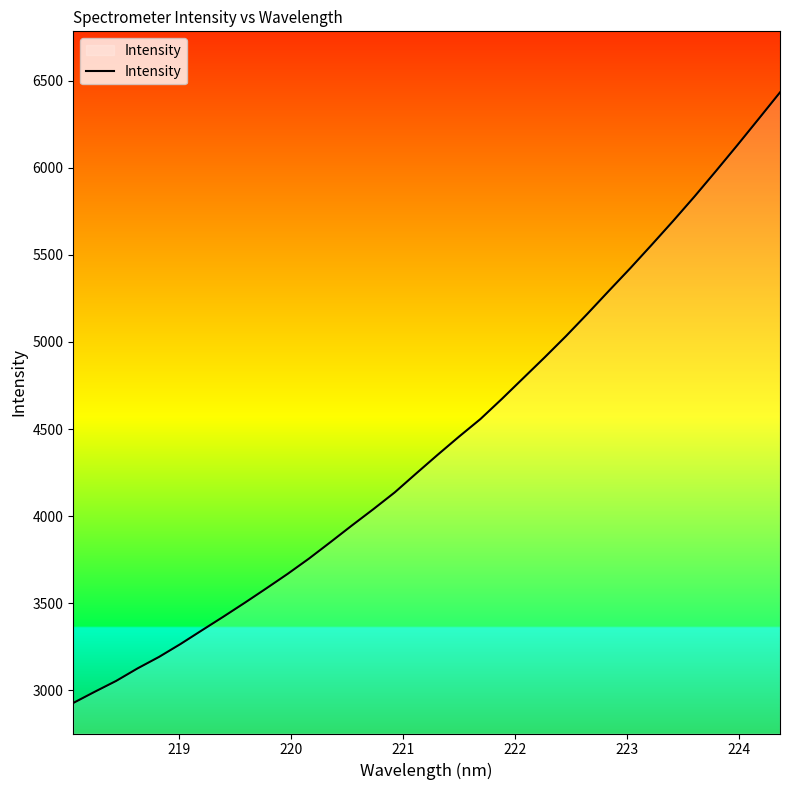

What is the difference between the maximum and minimum values?

3505.7